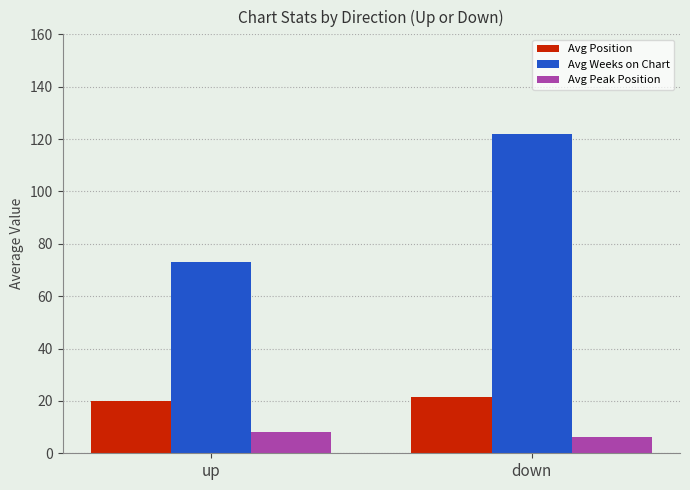

How many bars are there in total?

6